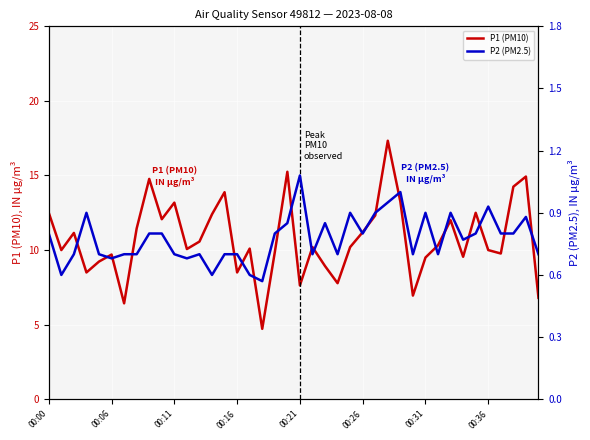

Is the value of P1 (PM10) at 00:00 greater than the value of P2 (PM2.5) at 32?

Yes